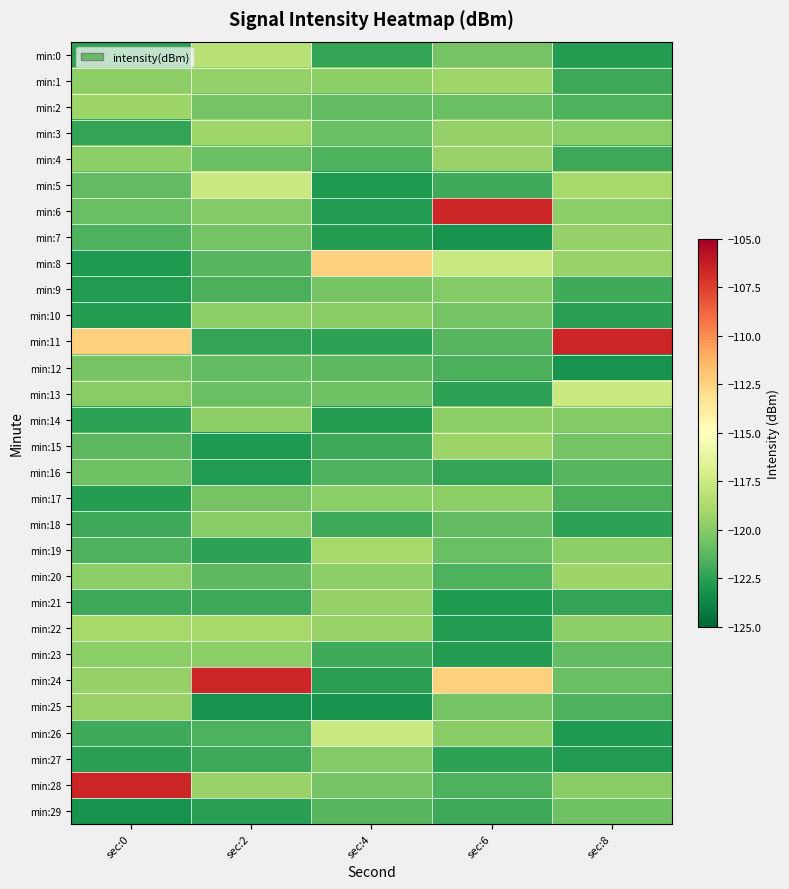

At which category does the chart reach its minimum across all series?

sec:6